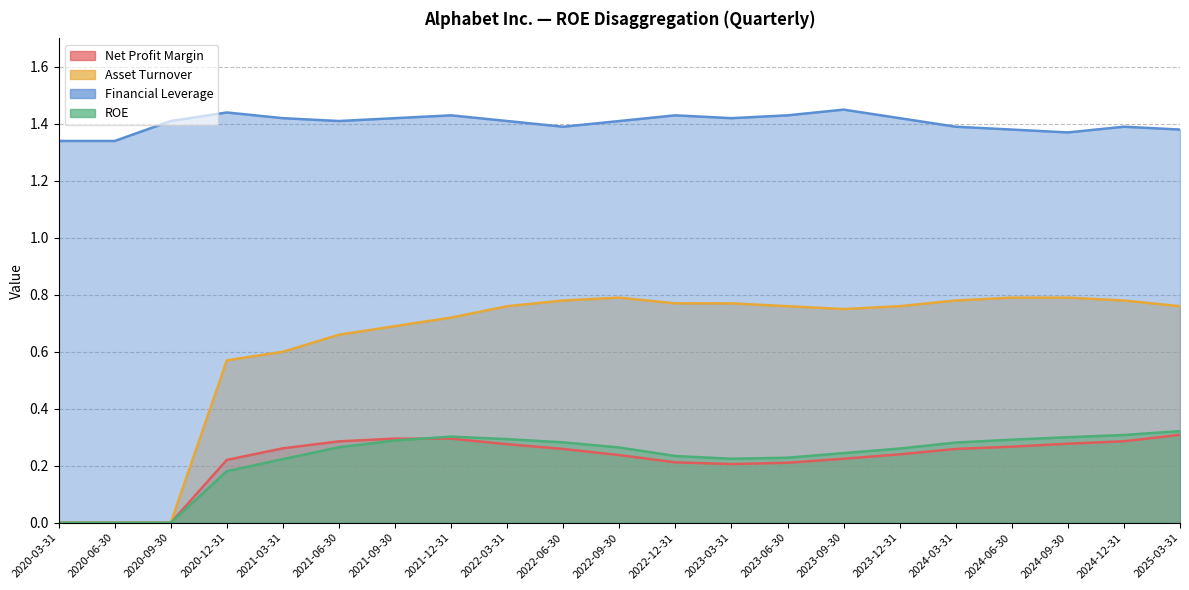

What is the label of the 18th point from the left?

2024-06-30